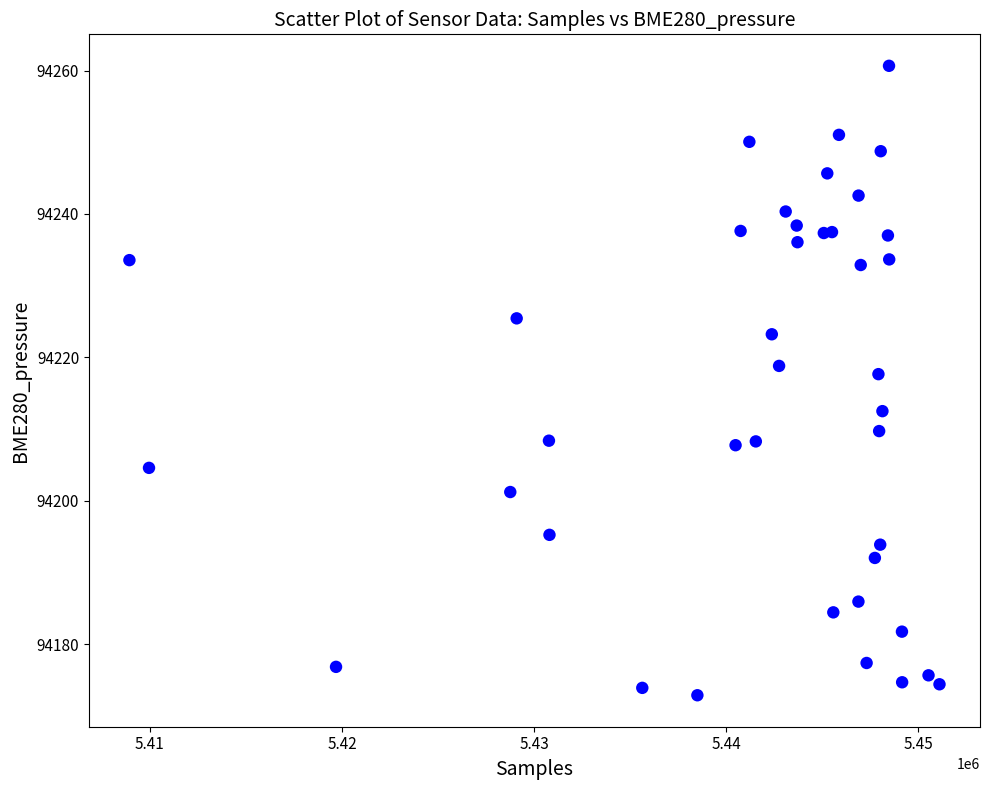

What Y value in the scatter plot is closest to 94216?

94217.7